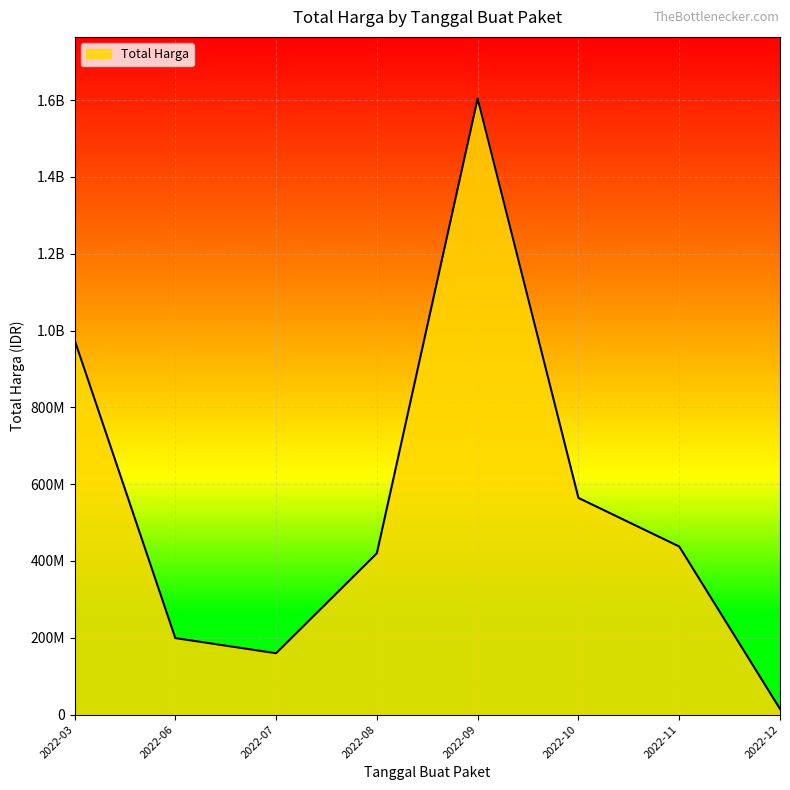

Does the chart have visible grid lines?

Yes